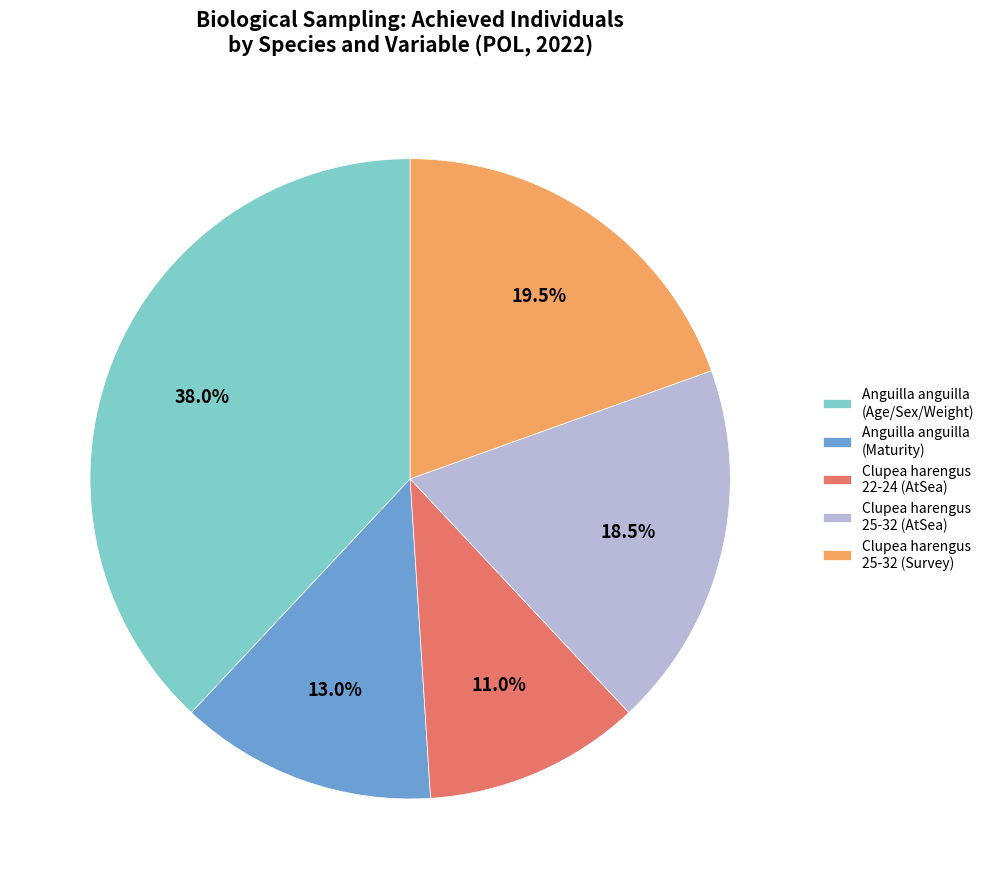

Is there a majority slice in this chart?

No